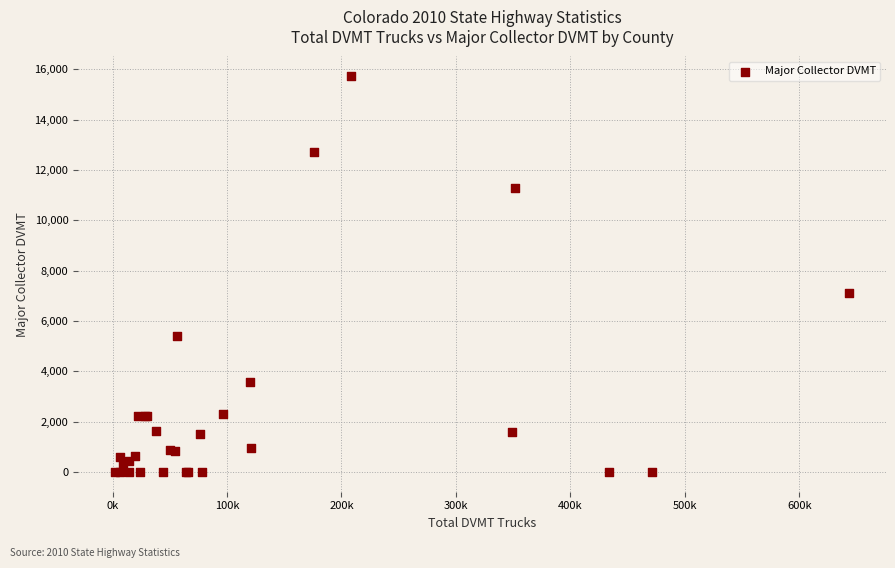

What Y value in the scatter plot is closest to 7860?

7128.6